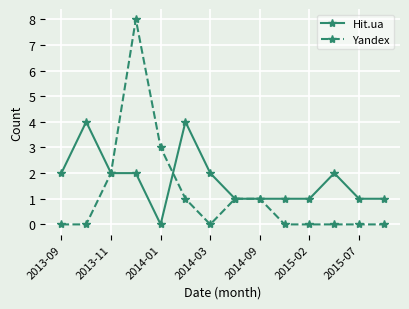

Which series has the largest total across all categories?

Hit.ua